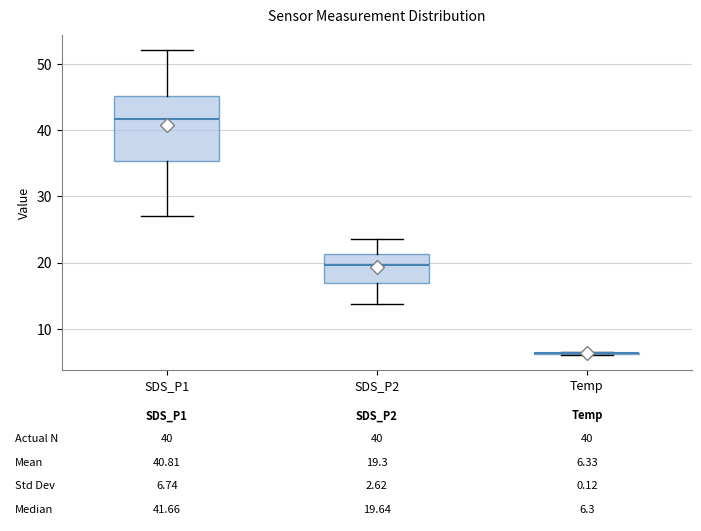

Comparing the boxes themselves (not the whiskers), which one is the tallest?

SDS_P1